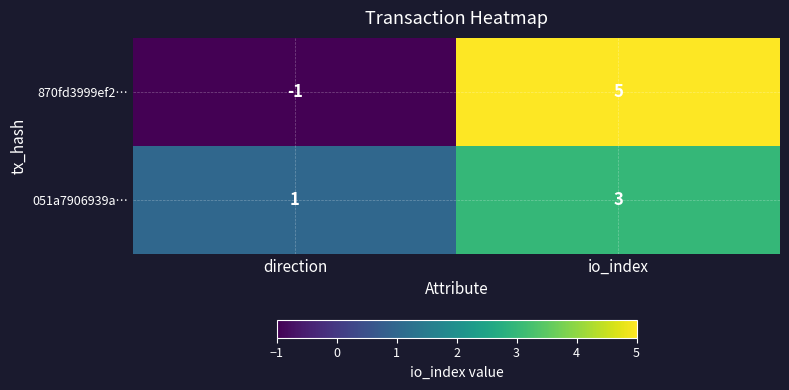

What is the approximate value of 870fd3999ef2… at io_index?

5